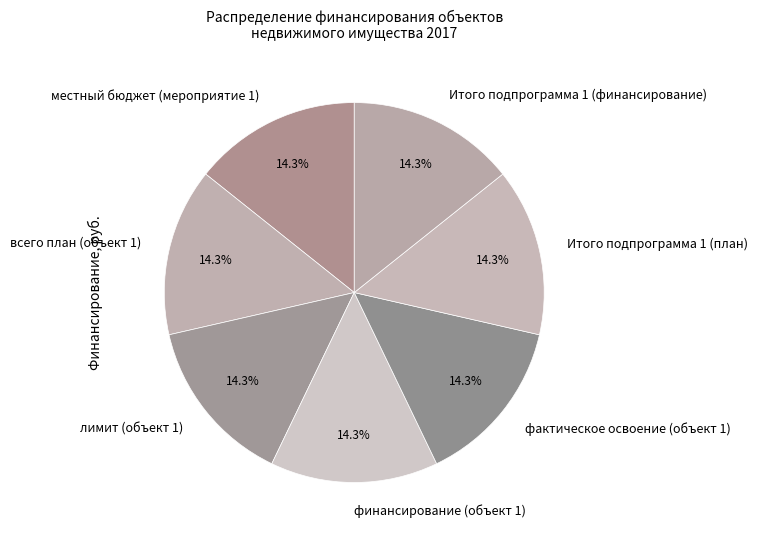

What is the ratio of the value at всего план (объект 1) to the value at лимит (объект 1)?

1.0